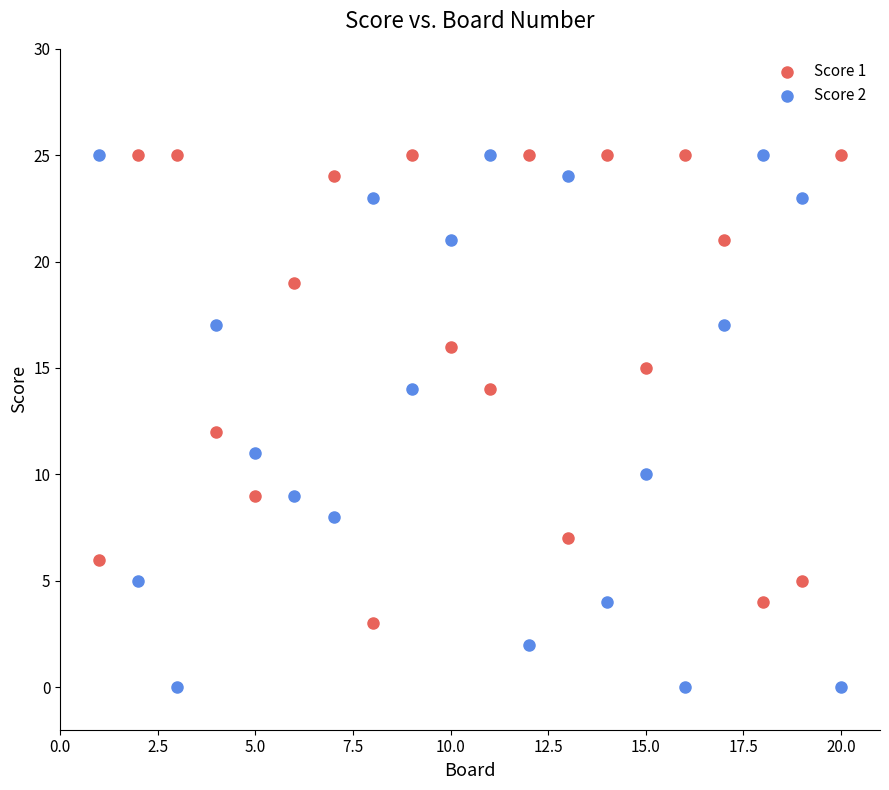

Across all data points, what is the range of Y values (max minus min)?

25